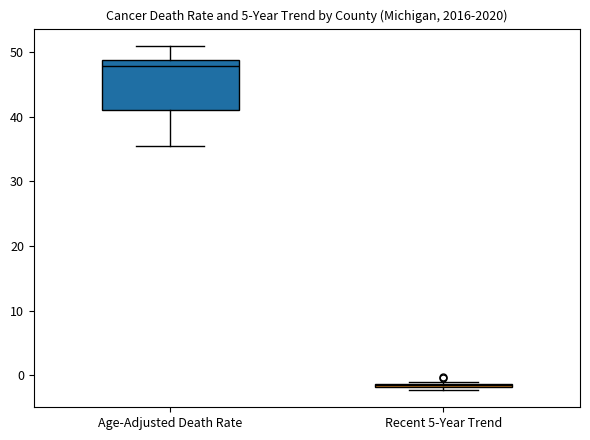

Where does the median line of the box for Age-Adjusted Death Rate sit on the y-axis? The values are not printed on the chart, so give them approximately, as read against the axis.

48